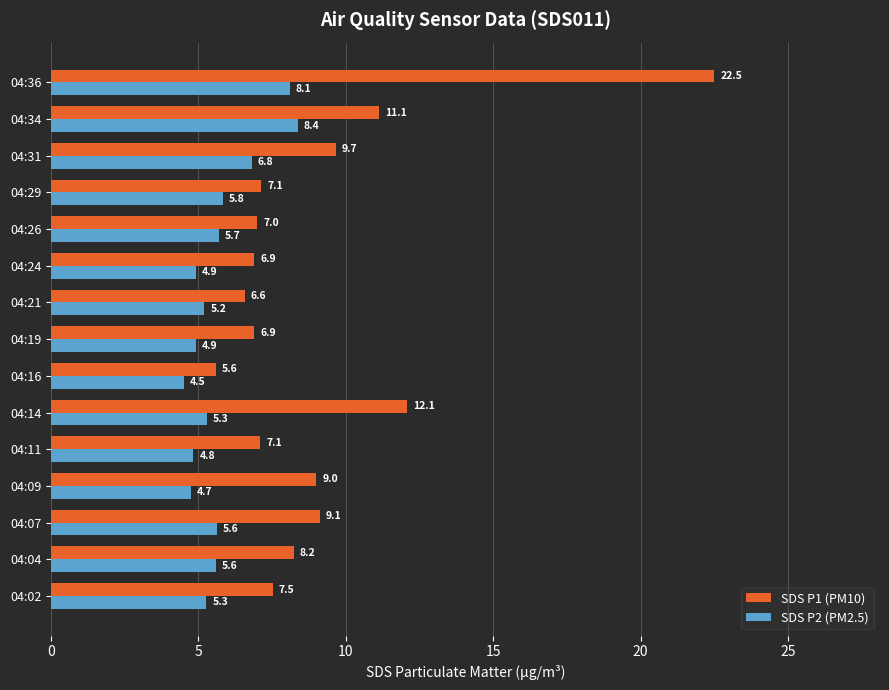

The SDS P1 (PM10) series shows 22.5 at 04:36. True or false?

True